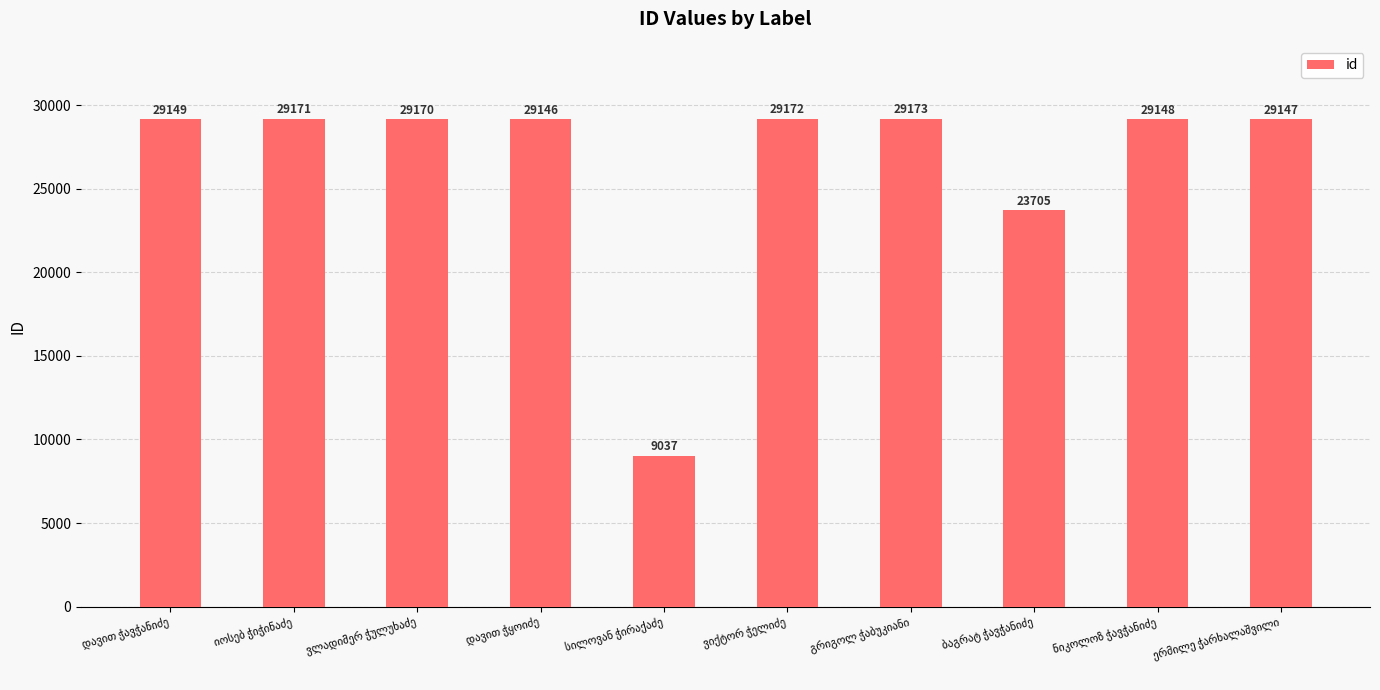

What is the sum of all values?

266018